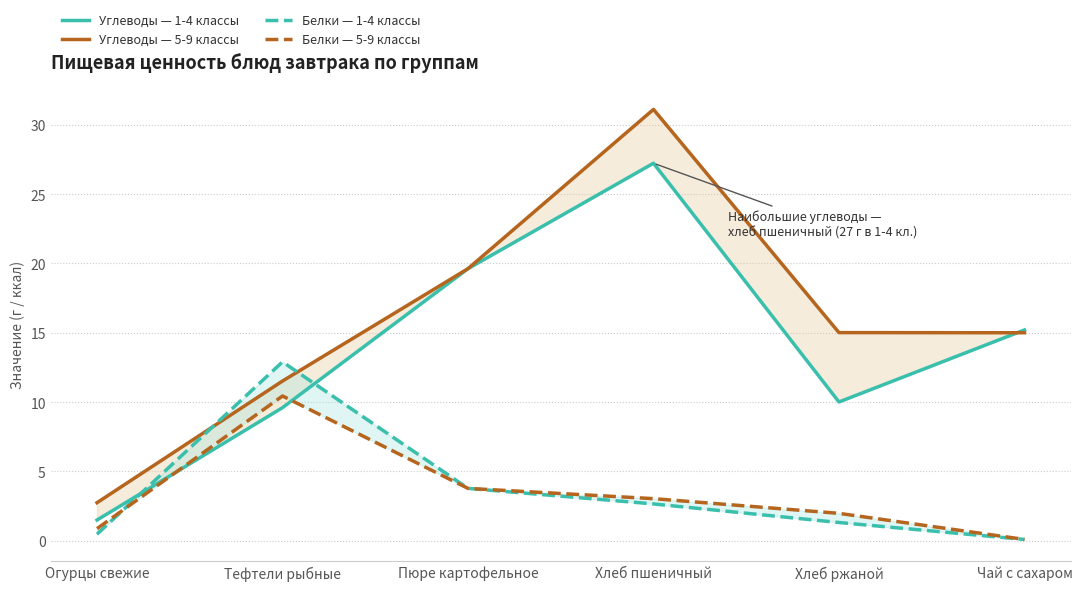

What is the spread (max minus min) of values at Хлеб пшеничный?

28.4